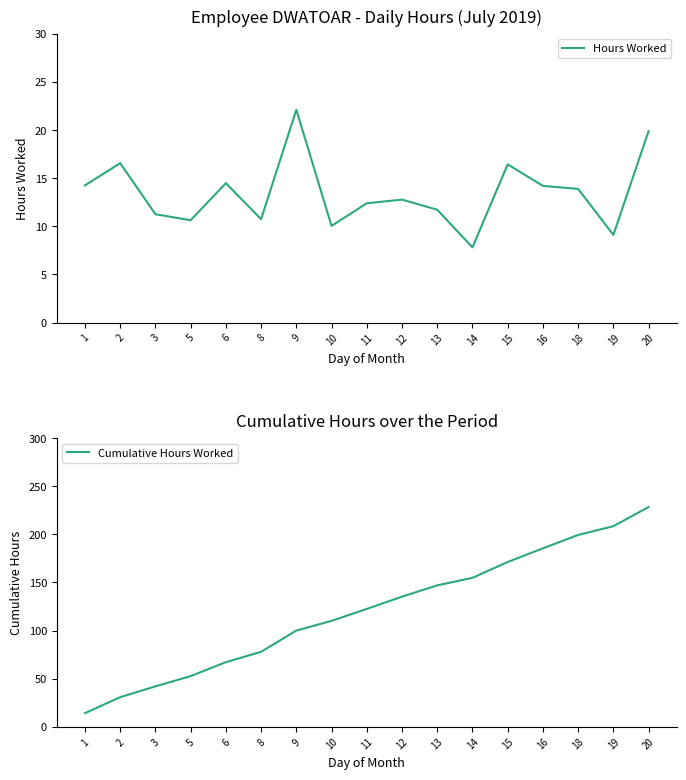

Reading left to right, extract all data points from this chart.

Hours Worked: 1=14.3	2=16.6	3=11.3	5=10.6	6=14.5	8=10.8	9=22.1	10=10.1	11=12.4	12=12.8	13=11.7	14=7.8	15=16.4	16=14.2	18=13.9	19=9.1	20=19.9
Cumulative Hours Worked: 1=14.3	2=30.8	3=42.1	5=52.7	6=67.2	8=78.0	9=100.1	10=110.1	11=122.5	12=135.3	13=147.0	14=154.9	15=171.3	16=185.5	18=199.4	19=208.5	20=228.4